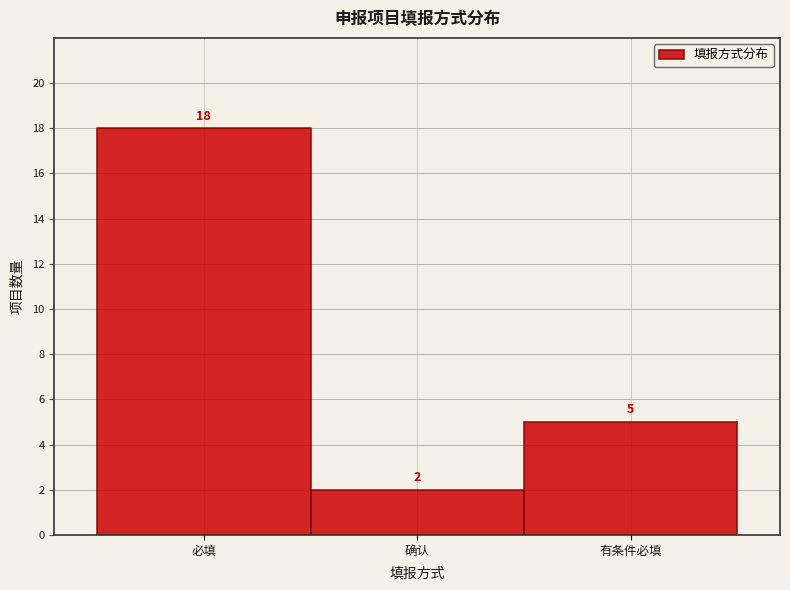

Reading left to right, what are all the values shown in this chart?

必填=18	确认=2	有条件必填=5